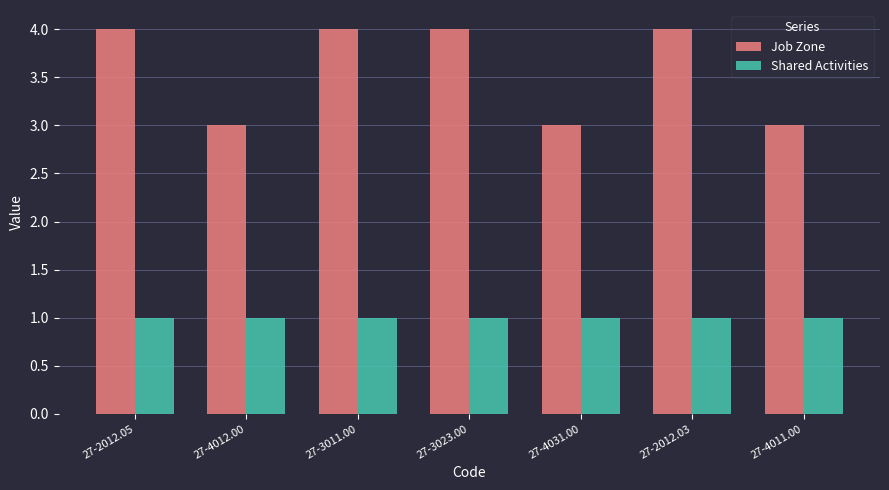

How many bars are there in each group?

2